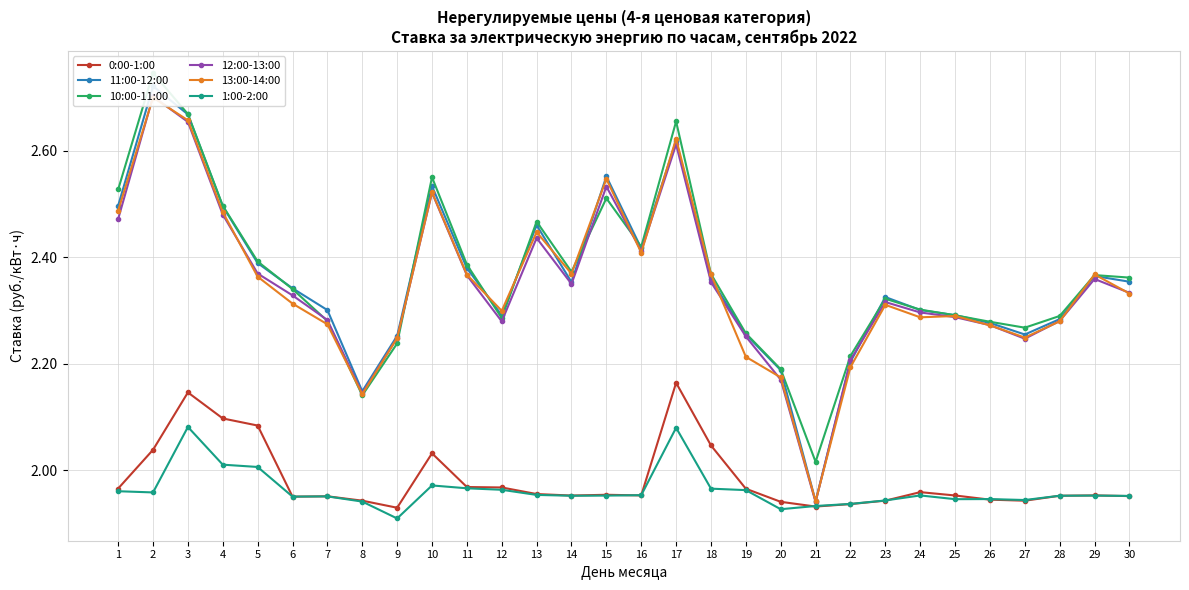

At which category is the sum across all series the highest?

3